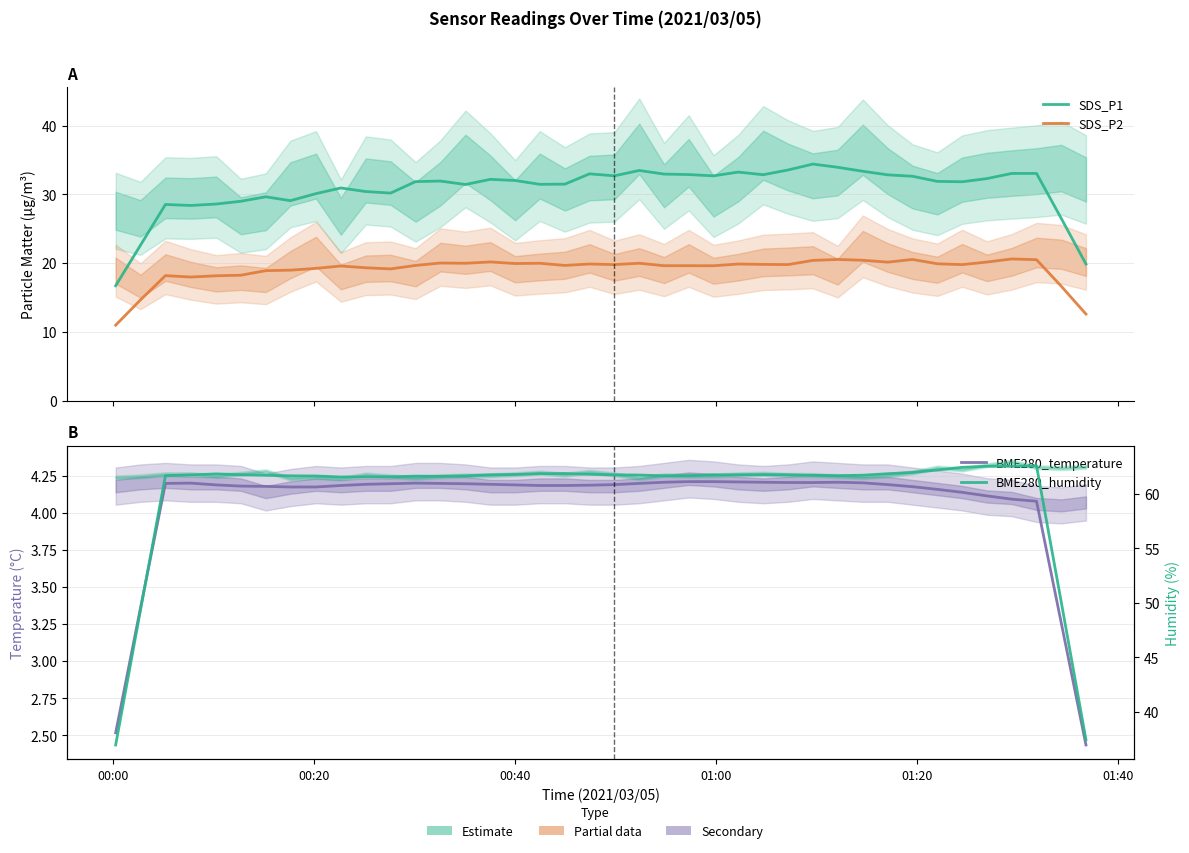

Which series has the widest spread of values?

BME280_humidity